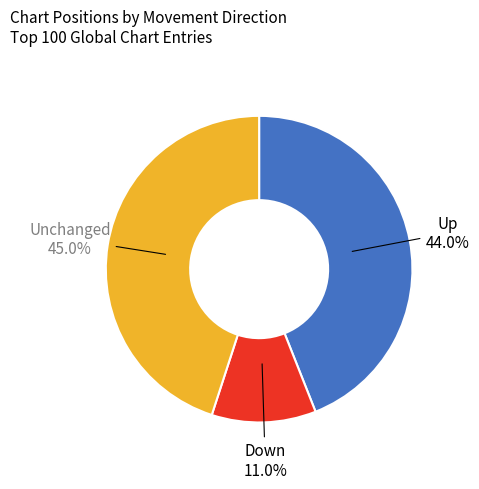

Is there a majority slice in this chart?

No